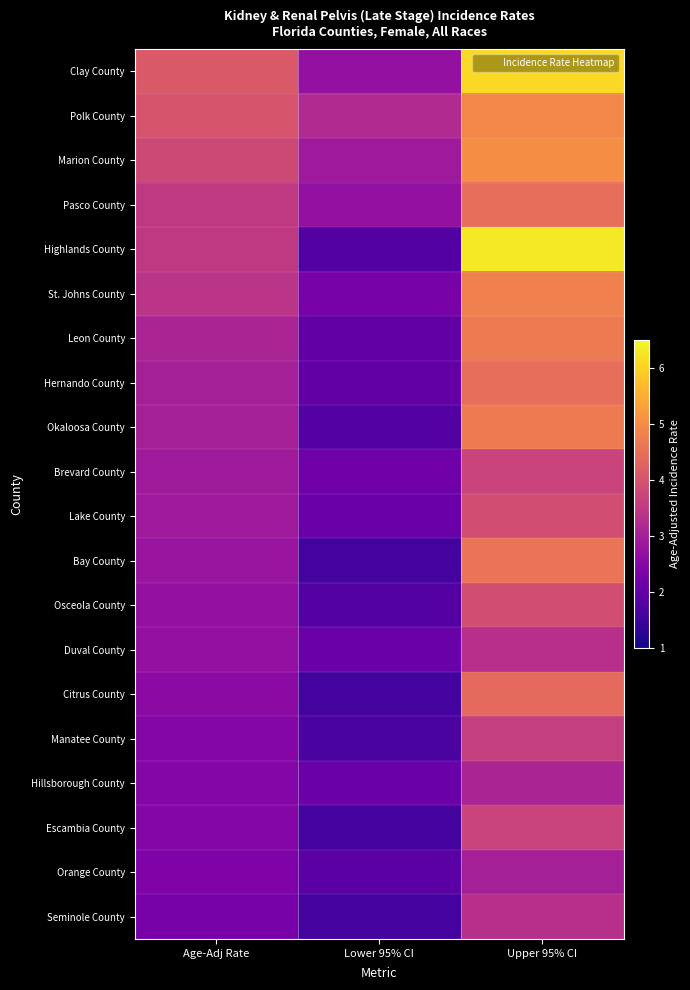

What is the difference between the highest and lowest values at Age-Adj Rate?

1.8